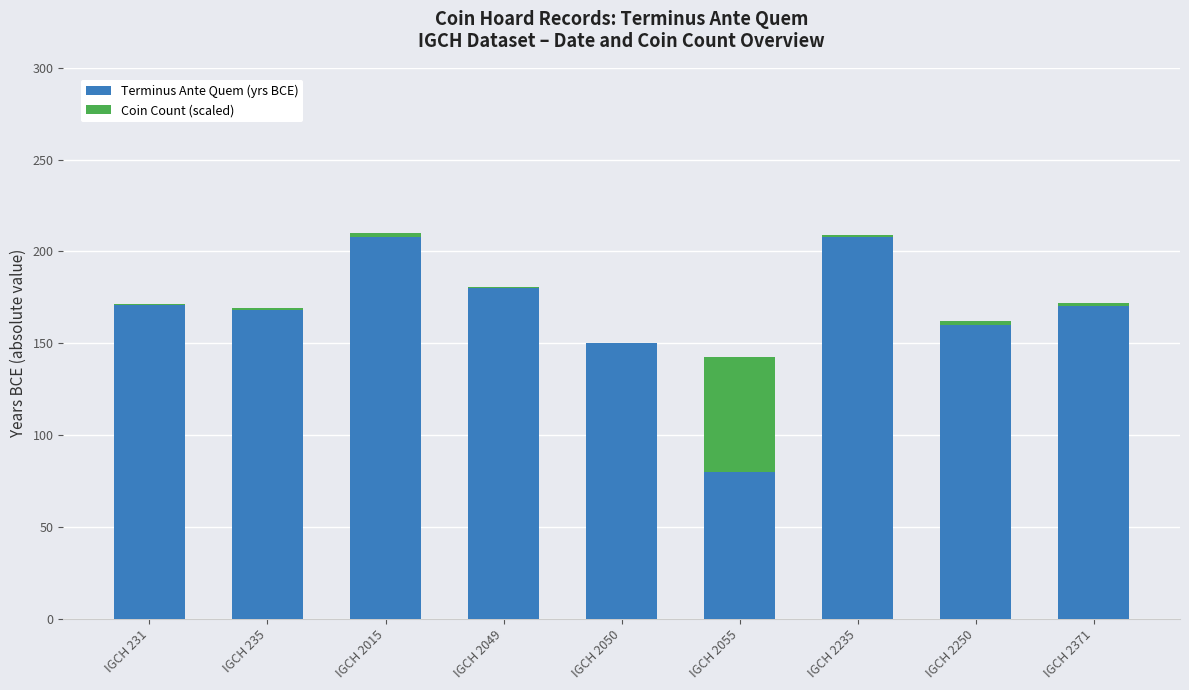

What is the maximum value for Terminus Ante Quem (yrs BCE)?

208.0